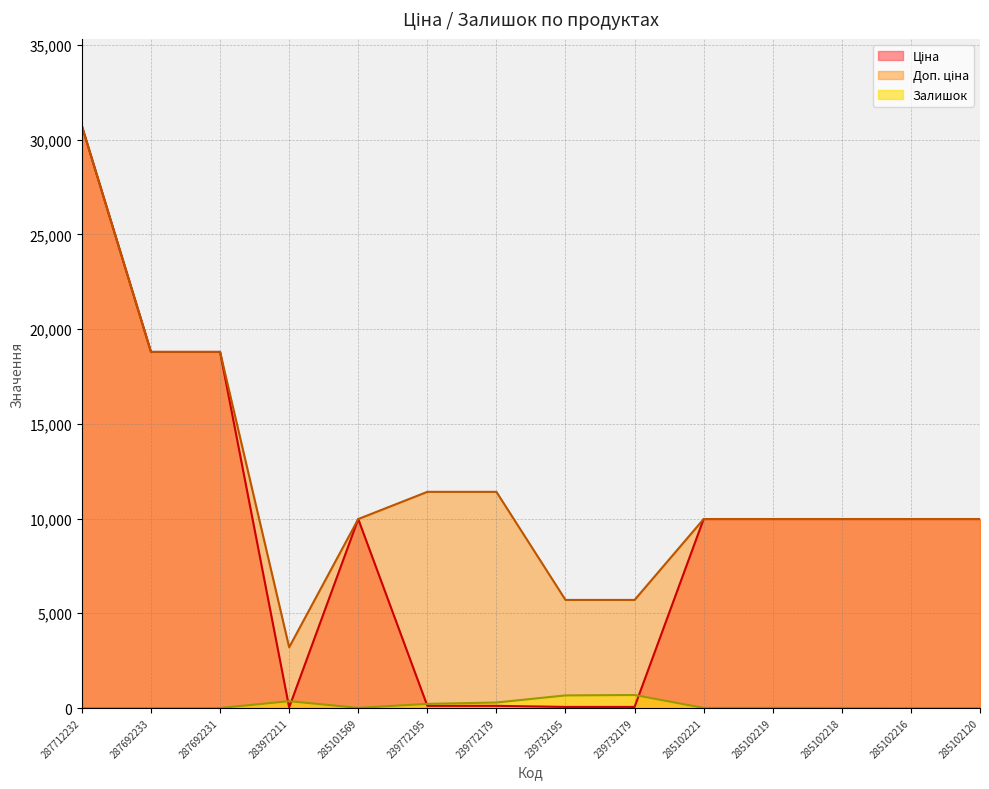

What is the label of the 8th point from the left?

239732195